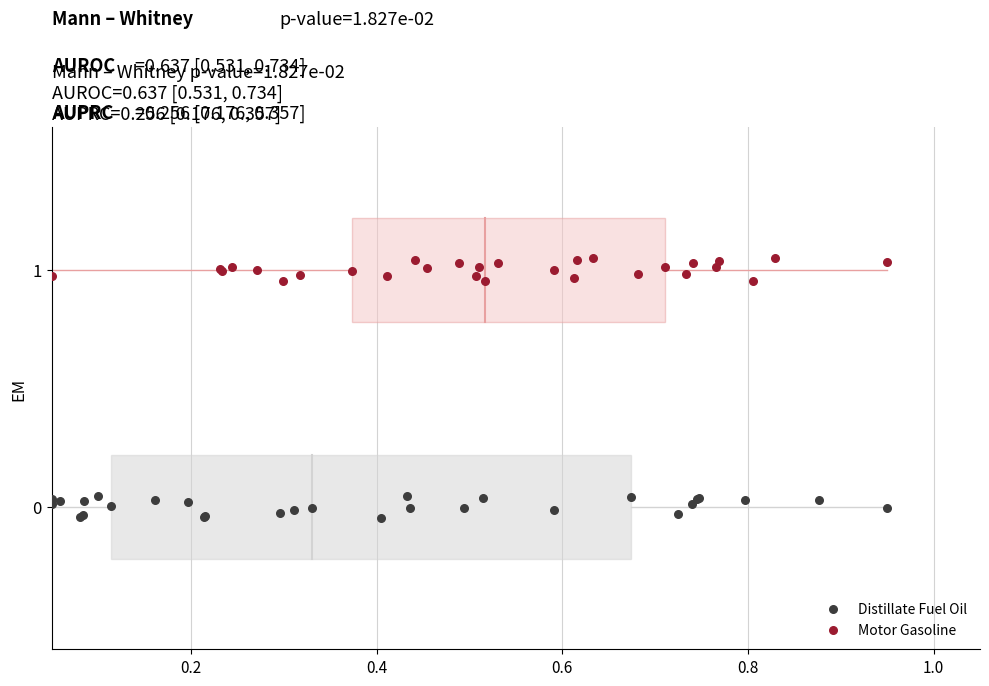

What are all the series names shown in the legend?

Distillate Fuel Oil, Motor Gasoline